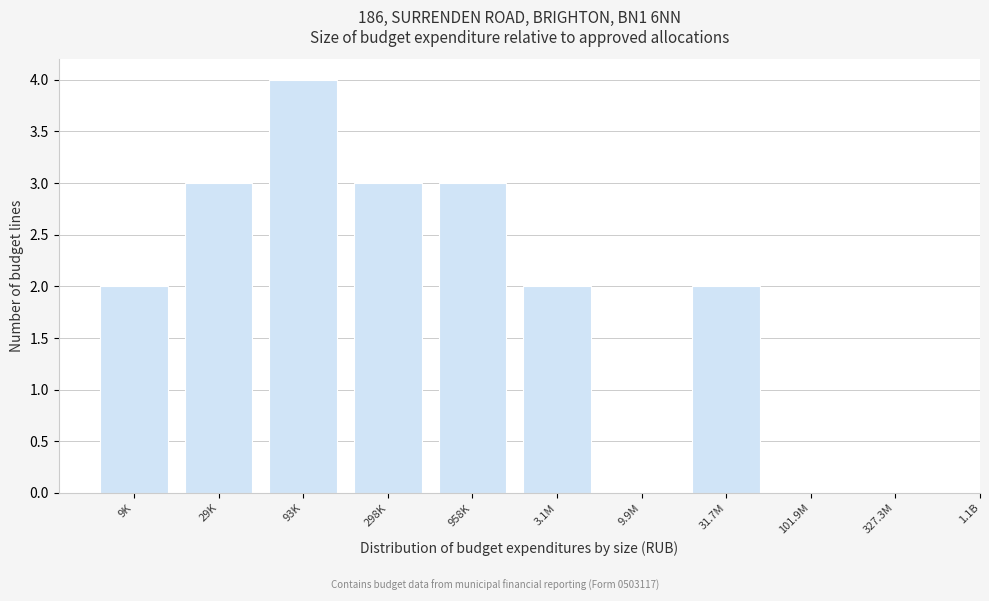

Reading left to right, what are all the values shown in this chart?

9K=2	29K=3	93K=4	298K=3	958K=3	3.1M=2	9.9M=0	31.7M=2	101.9M=0	327.3M=0